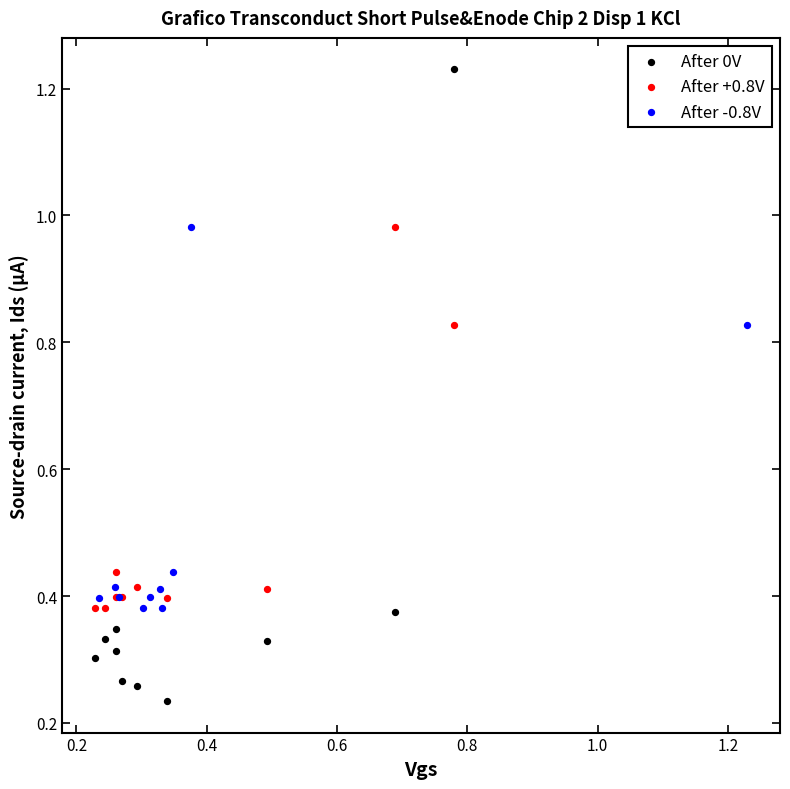

Which series reaches the maximum Y coordinate?

After 0V